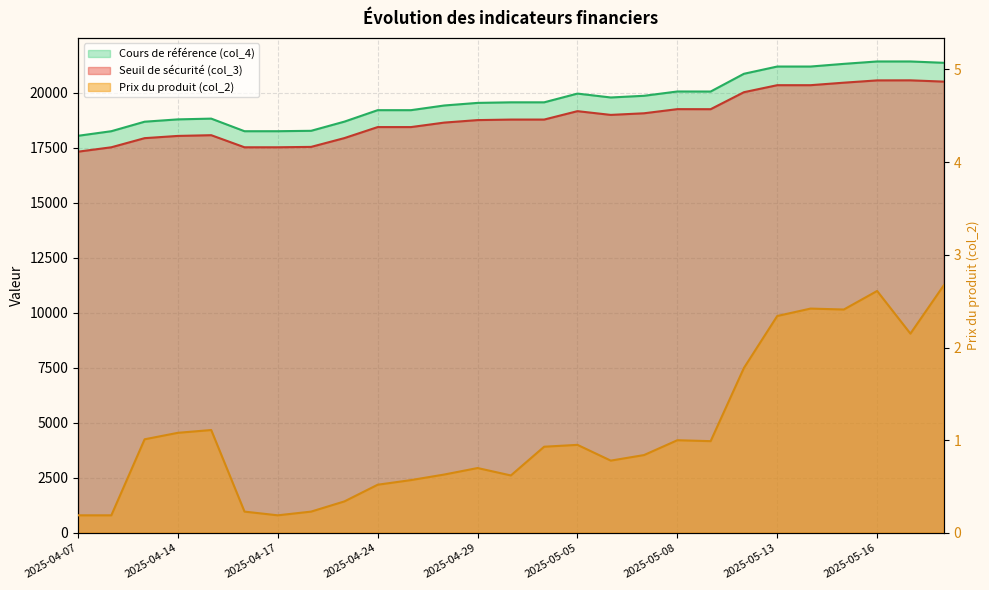

True or false: Cours de référence (col_4) and Seuil de sécurité (col_3) intersect in this chart.

False